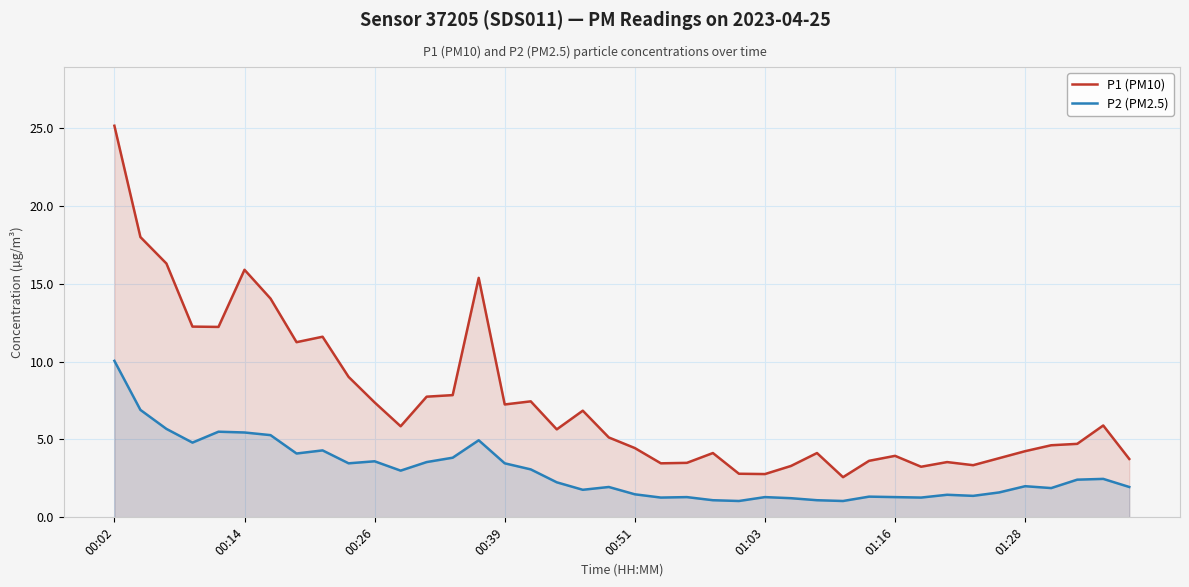

What is the value of the P1 (PM10) point at the 16th from the left?

7.2